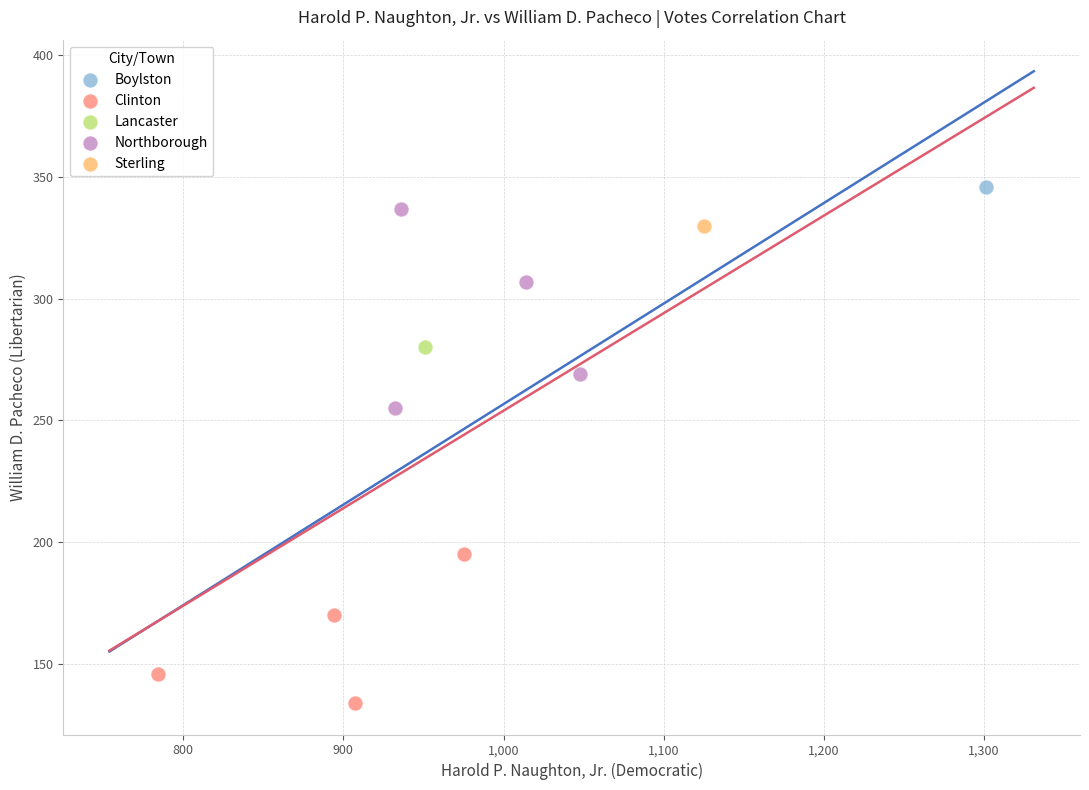

What are all the series names shown in the legend?

Boylston, Clinton, Lancaster, Northborough, Sterling